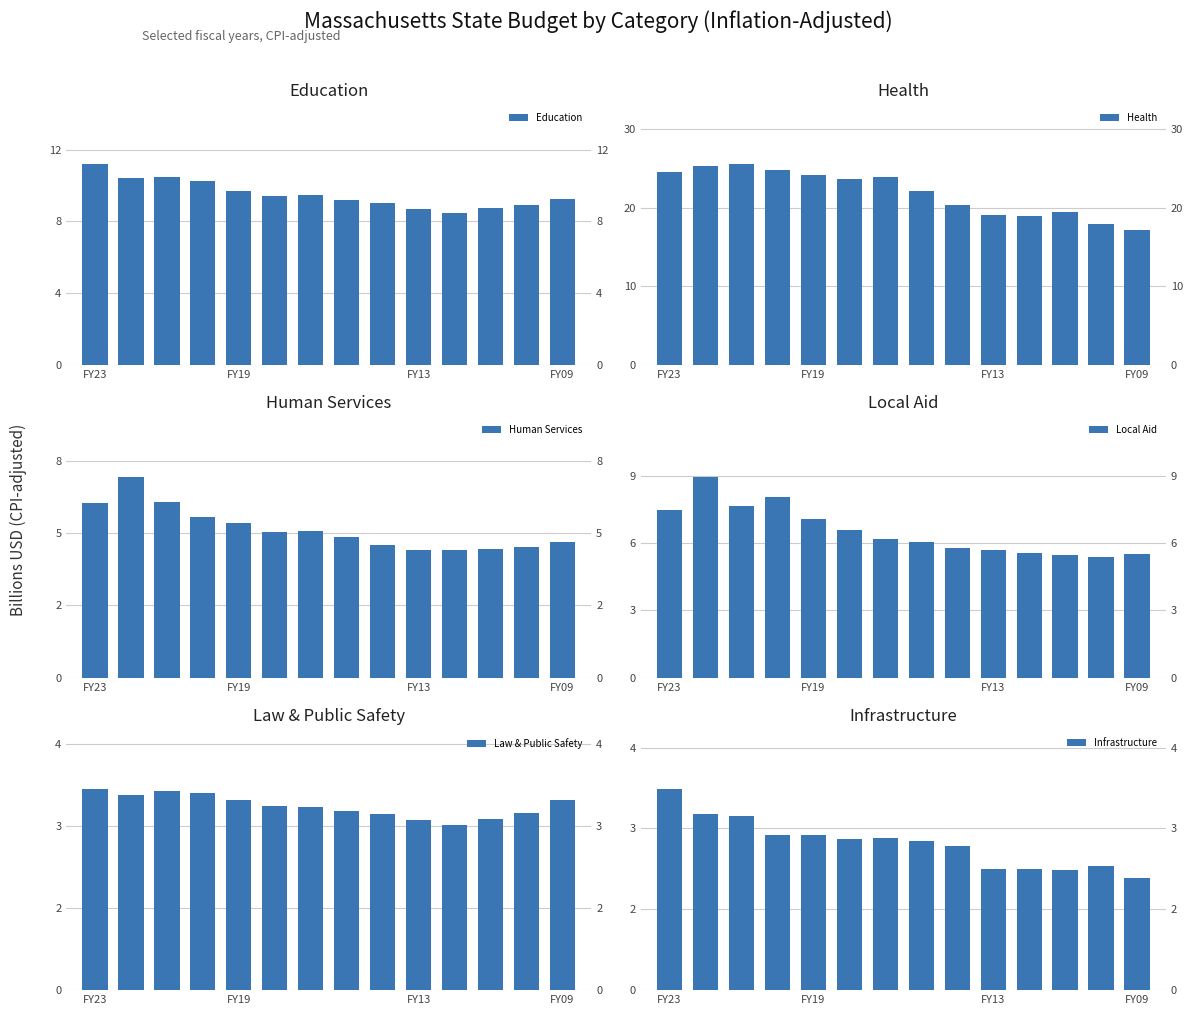

What is the approximate value of Health at 6?

23.9